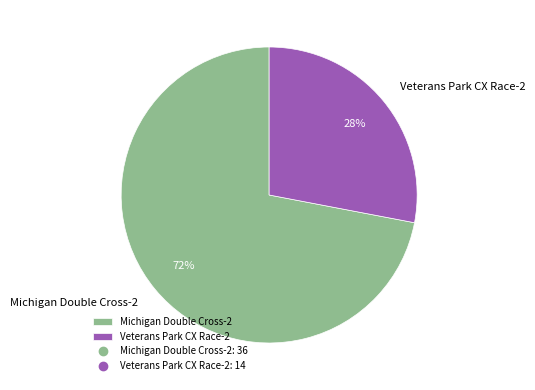

Count the number of slices in the pie.

2